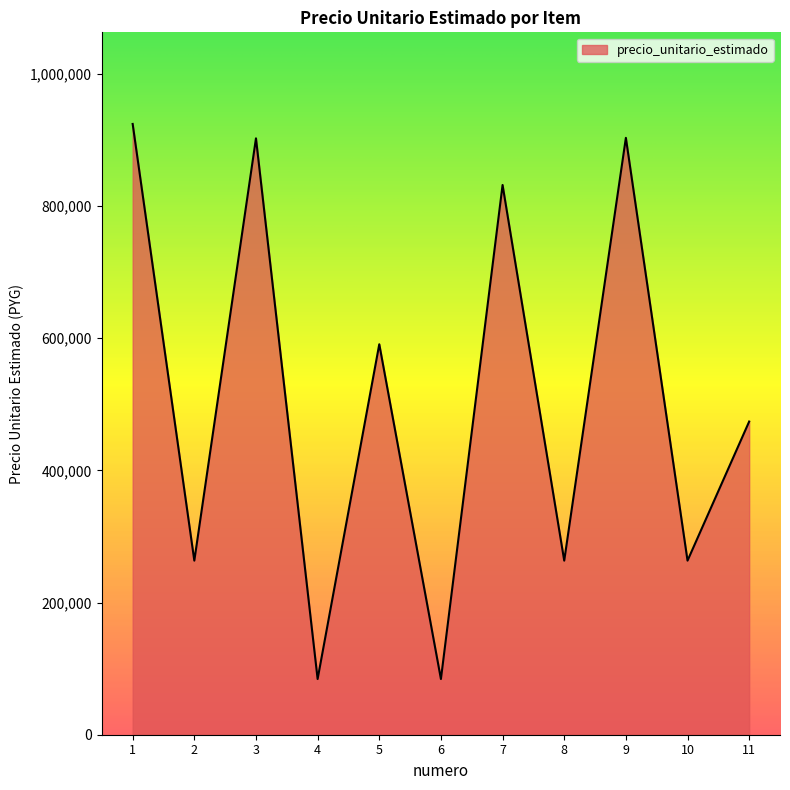

What is the smallest value displayed?

84280